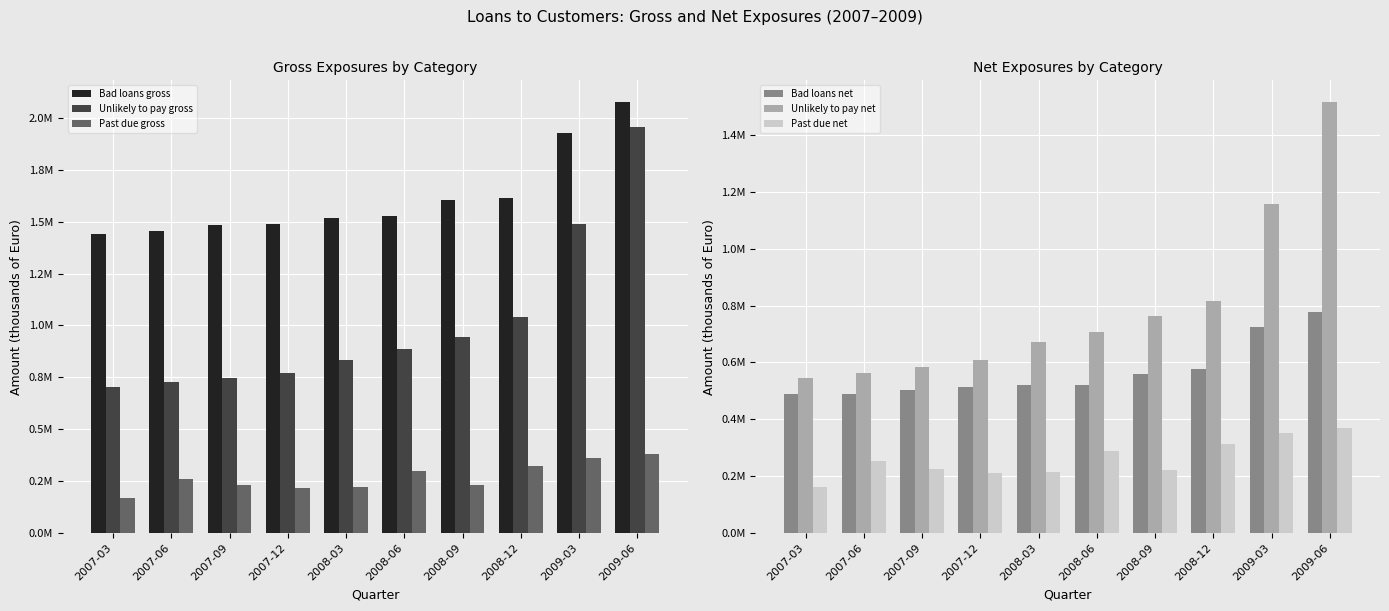

Is it true that Past due gross equals 215881 at 2007-12?

True